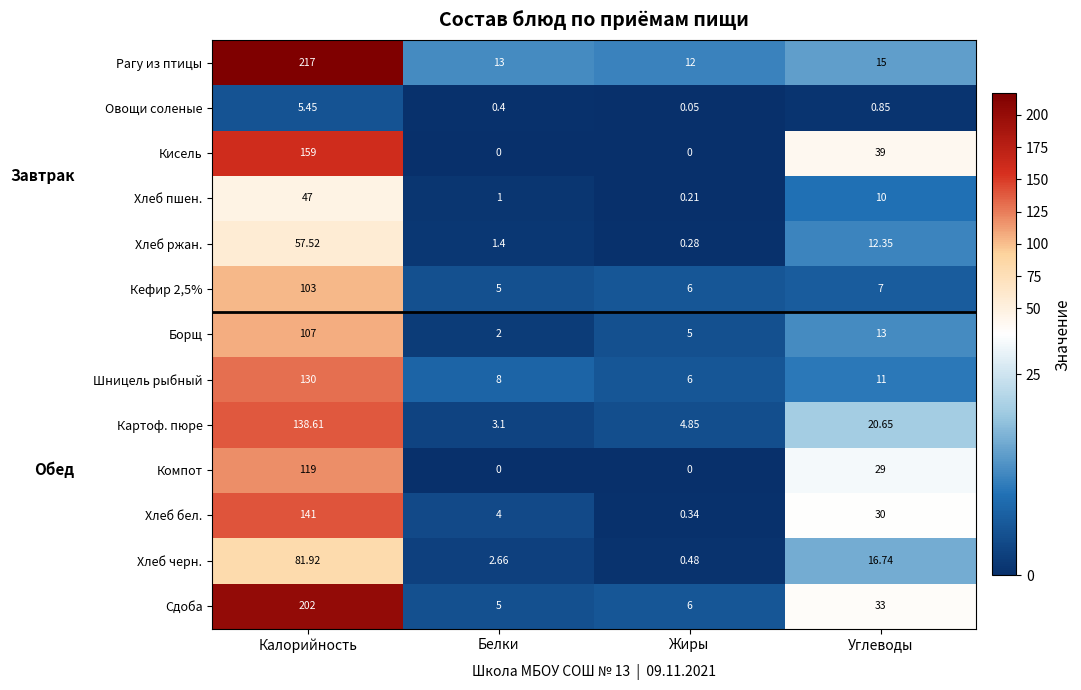

Which category has the highest value across all series?

Калорийность